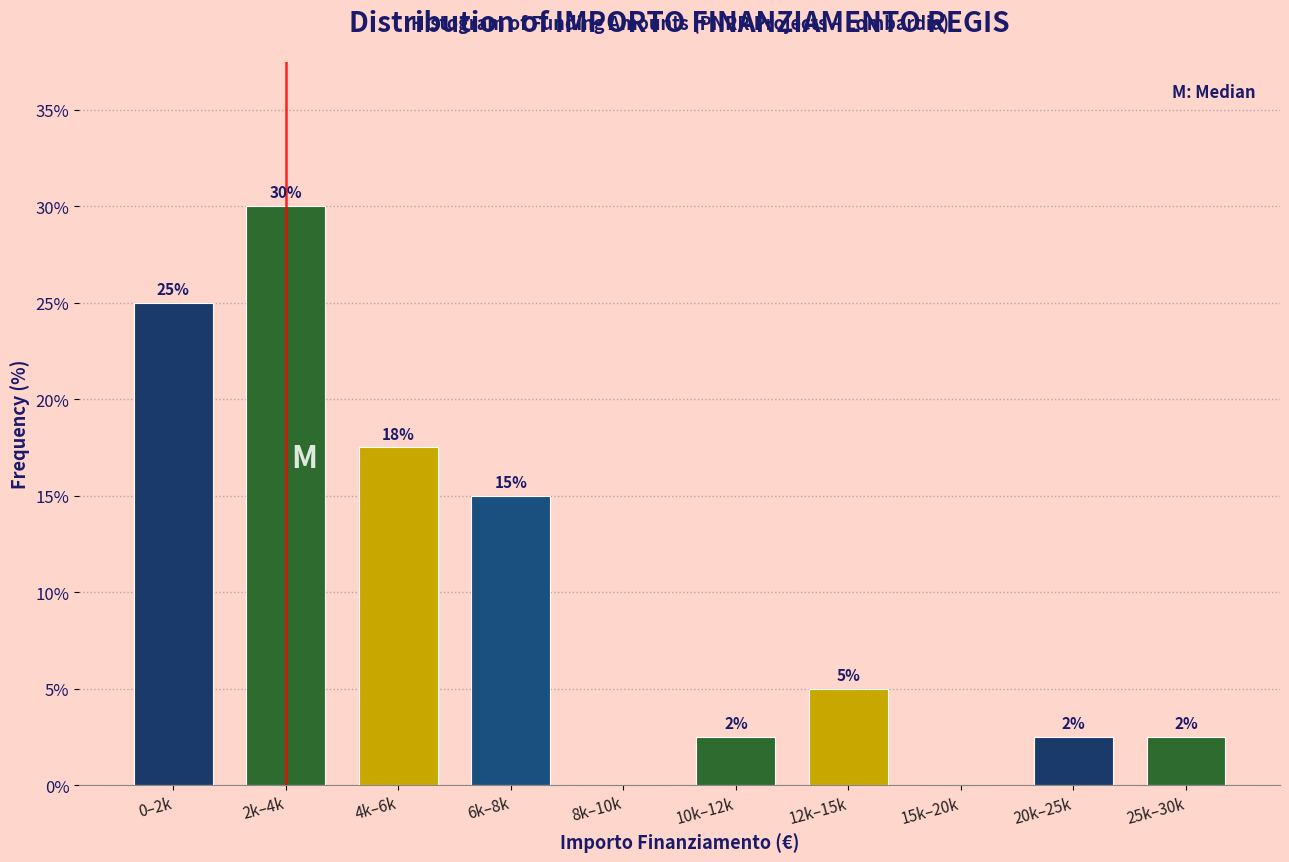

What is the greatest value displayed?

30.0